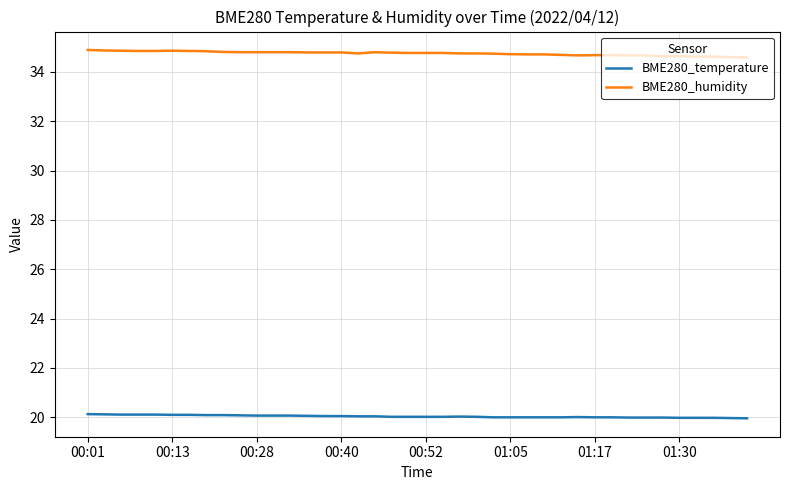

Which series has the largest range (max minus min)?

BME280_humidity